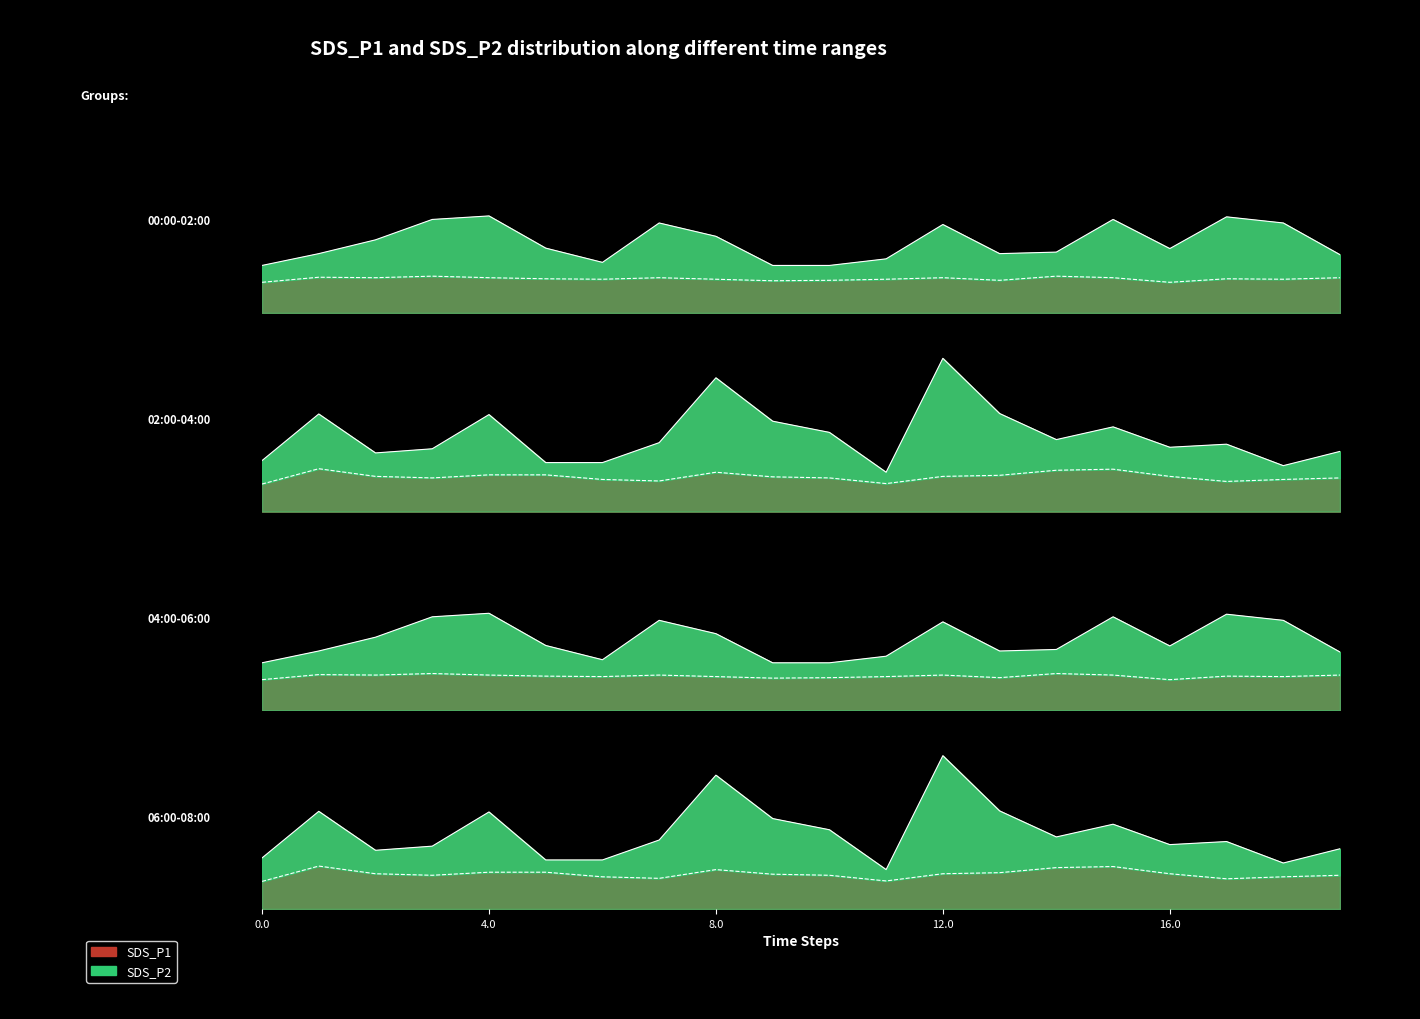

Reading right to left, list all the values displayed in this chart.

SDS_P1: 08:43=3.2	08:16=6.3	07:48=4.1	07:21=3.8	06:53=6.4	06:26=3.3	05:58=3.8	05:31=5.9	05:03=6.3	04:36=4.2	04:08=6.1	03:41=4.0	03:13=3.9	02:46=5.8	02:18=3.5	01:51=4.7	01:23=6.4	00:56=3.8	00:29=3.5	00:02=3.1
SDS_P2: 08:43=2.4	08:16=2.4	07:48=2.2	07:21=2.3	06:53=2.8	06:26=1.8	05:58=2.3	05:31=2.2	05:03=2.2	04:36=2.0	04:08=2.3	03:41=2.4	03:13=2.1	02:46=2.3	02:18=2.2	01:51=2.7	01:23=2.4	00:56=2.3	00:29=2.2	00:02=2.0